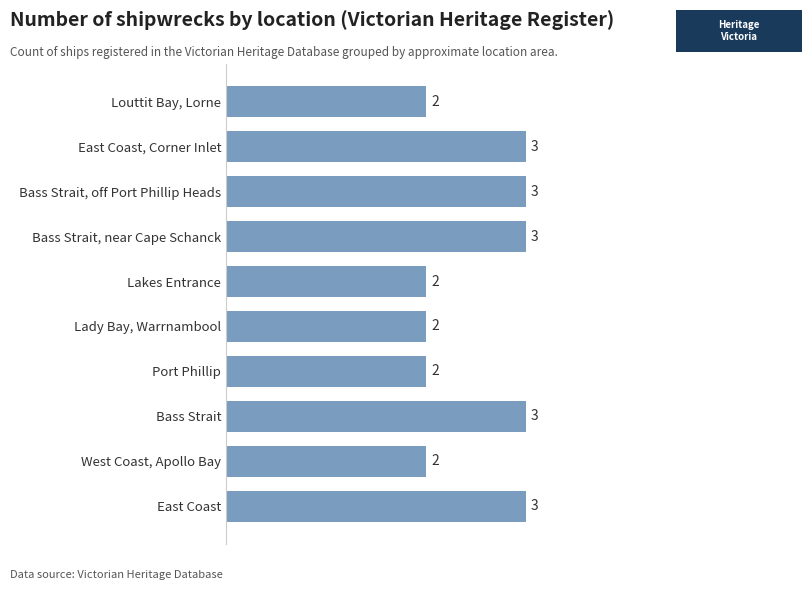

What is the difference between the maximum and minimum values?

1